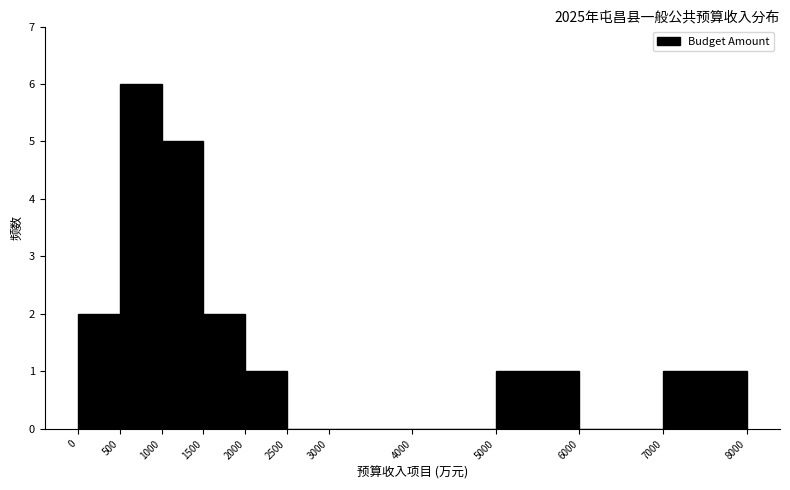

Reading left to right, transcribe this chart: for each bar, give the range it covers on the x-axis and its height. The values are not printed on the chart, so give them approximately, as read against the axis.

0 to 500: 2
500 to 1000: 6
1000 to 1500: 5
1500 to 2000: 2
2000 to 2500: 1
2500 to 3000: 0
3000 to 4000: 0
4000 to 5000: 0
5000 to 6000: 1
6000 to 7000: 0
7000 to 8000: 1